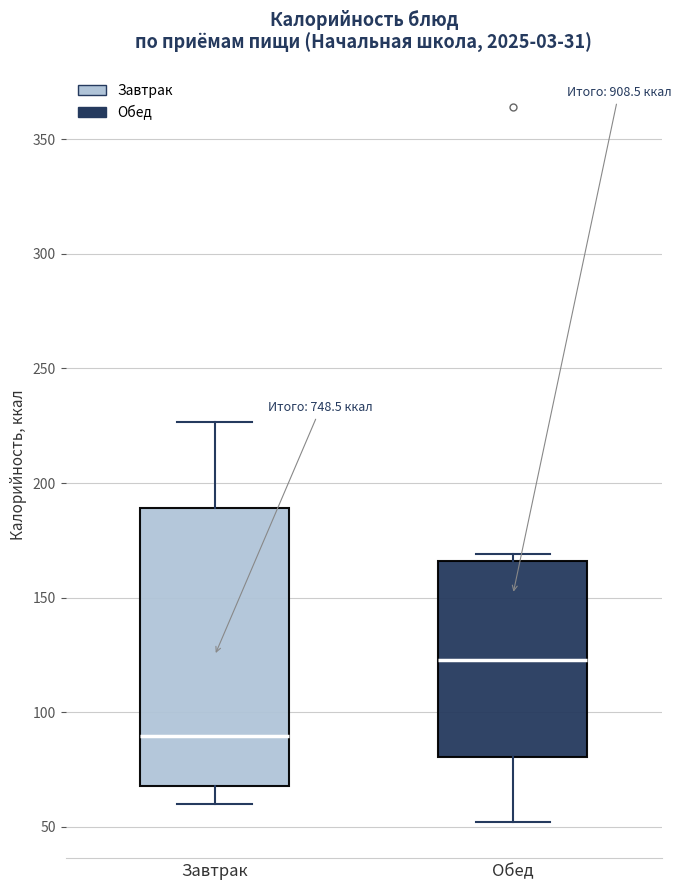

Which box's median line is the highest?

Обед